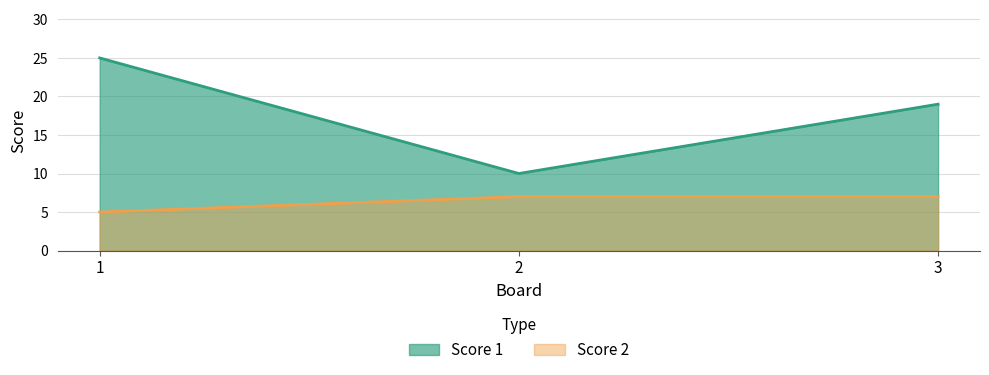

What is the spread (max minus min) of values at 3?

12